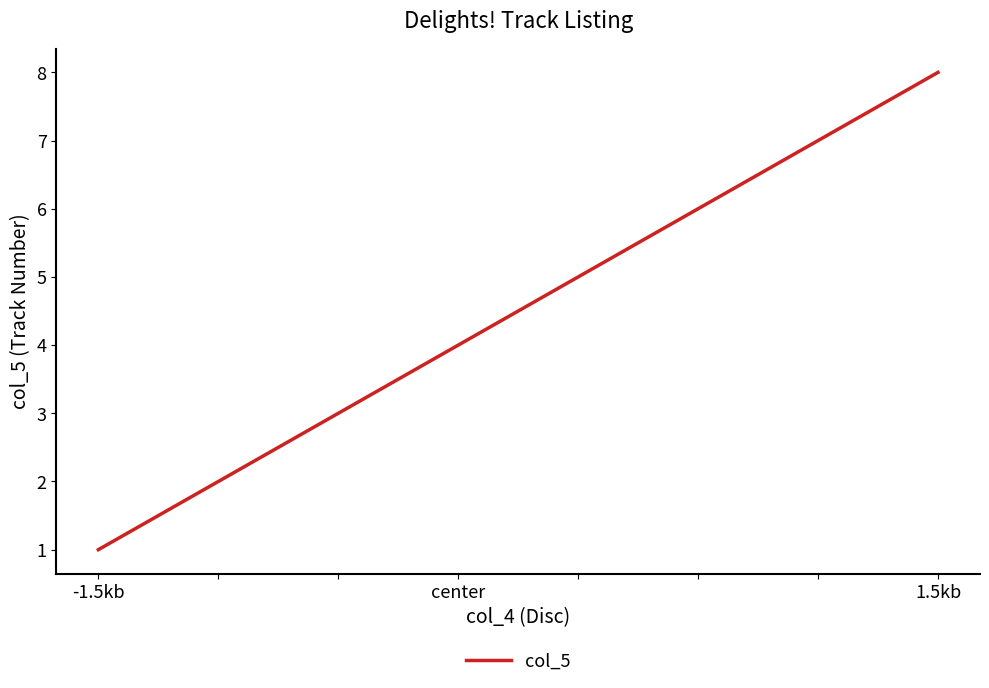

What is the maximum value shown in the chart?

8